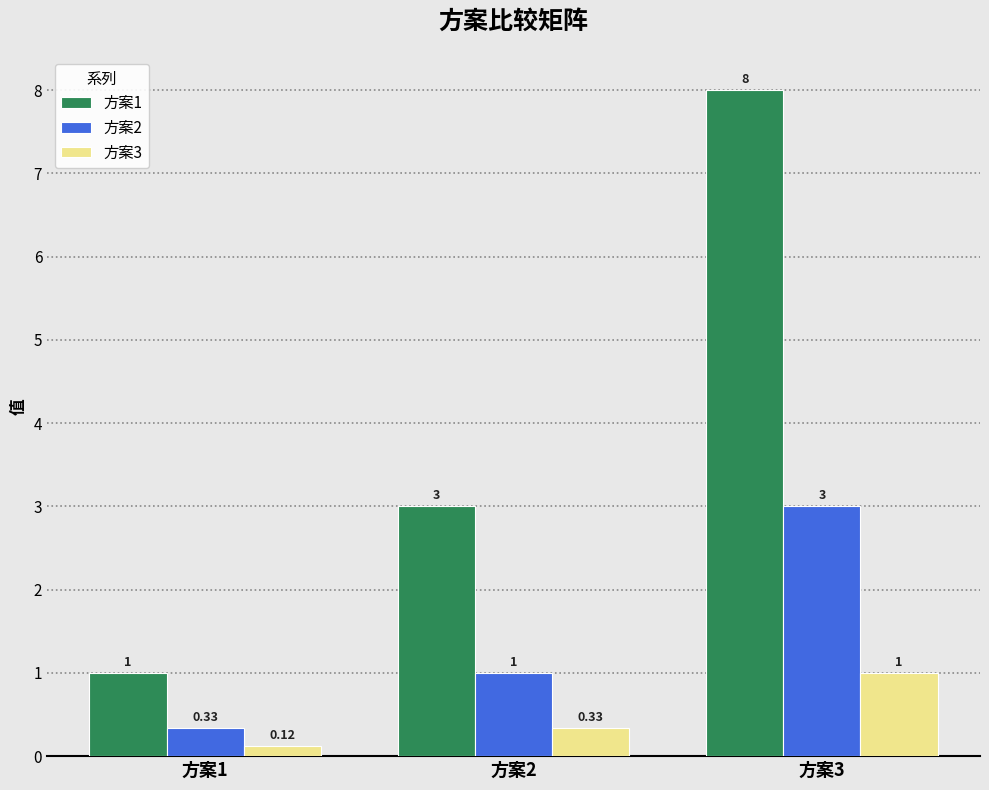

What is the maximum value for 方案2?

3.0